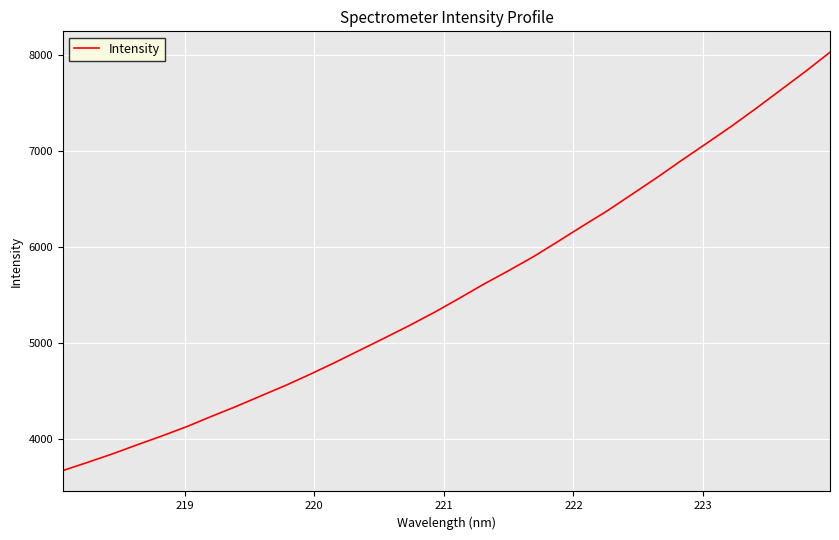

What is the greatest value displayed?

8028.3